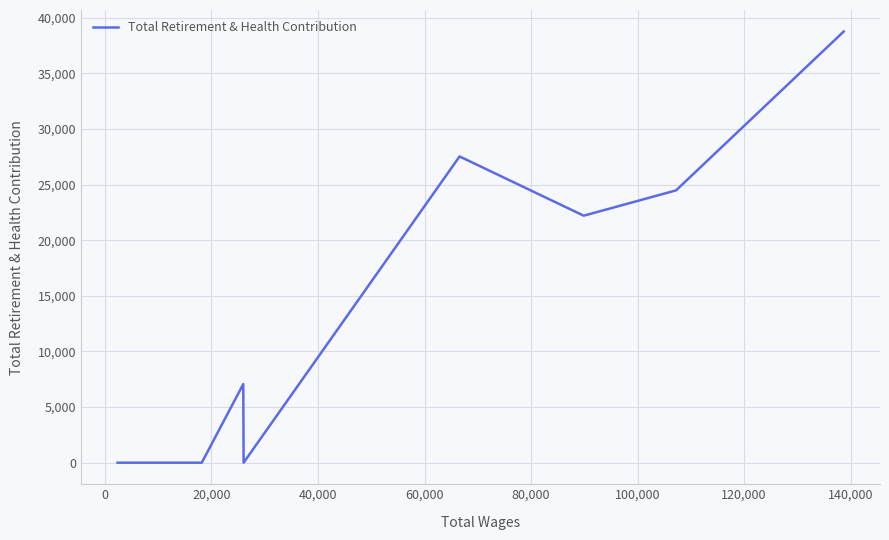

What is the greatest value displayed?

38750